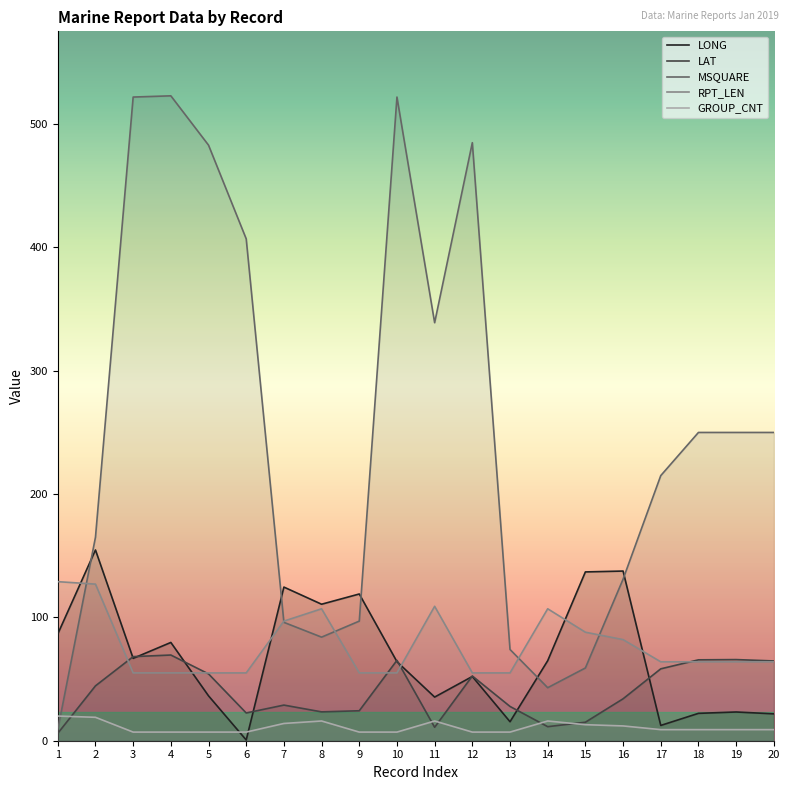

What is the value of the LAT point at the 15th from the left?

15.0